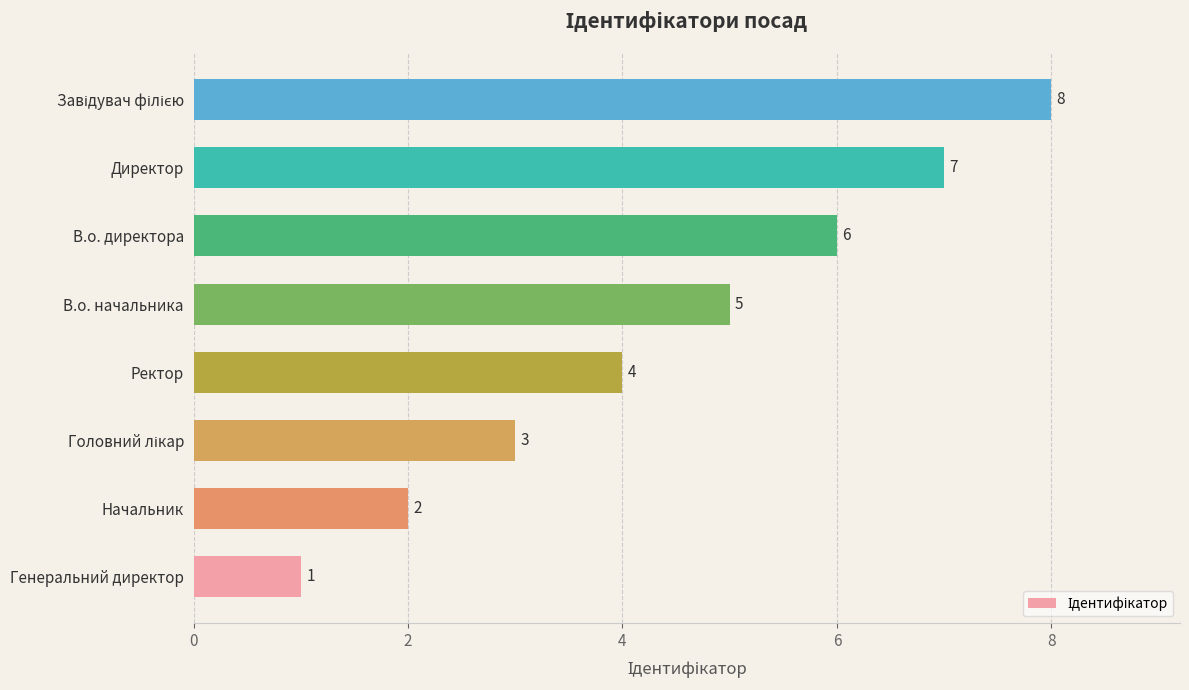

How many series are shown in this chart?

1